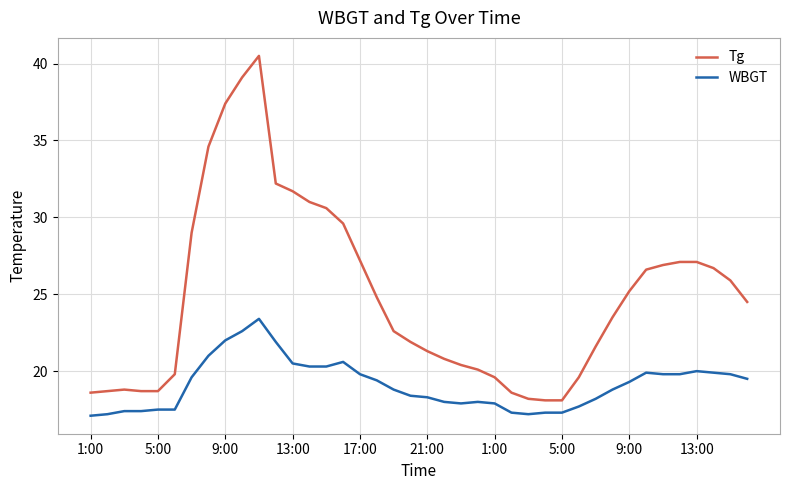

Rank the series by their maximum value, from lowest to highest.

WBGT, Tg